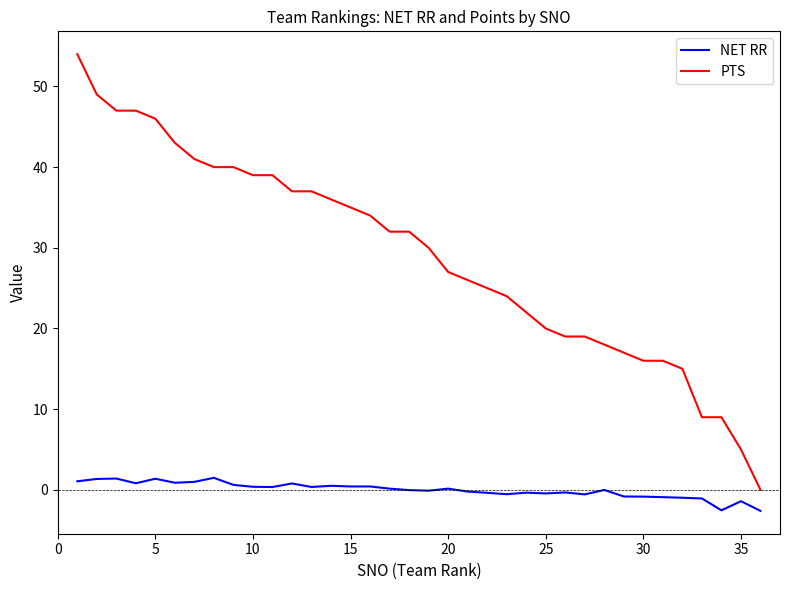

Which series has the widest spread of values?

PTS